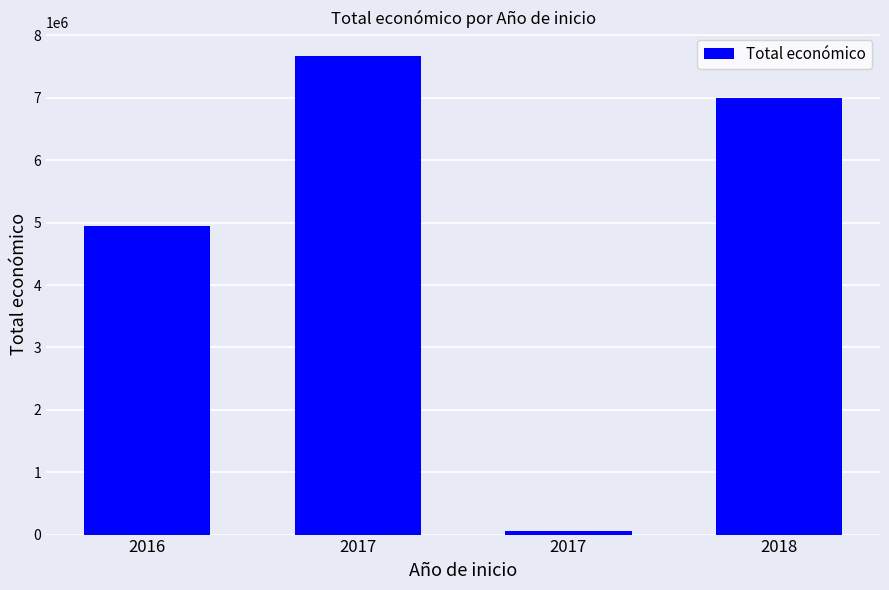

How many bars are there in total?

4